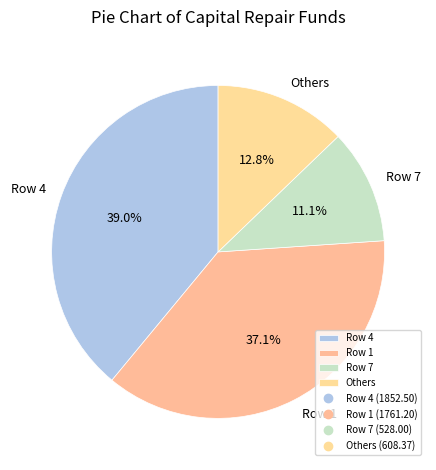

What portion of the pie excludes Row 7?

88.9%